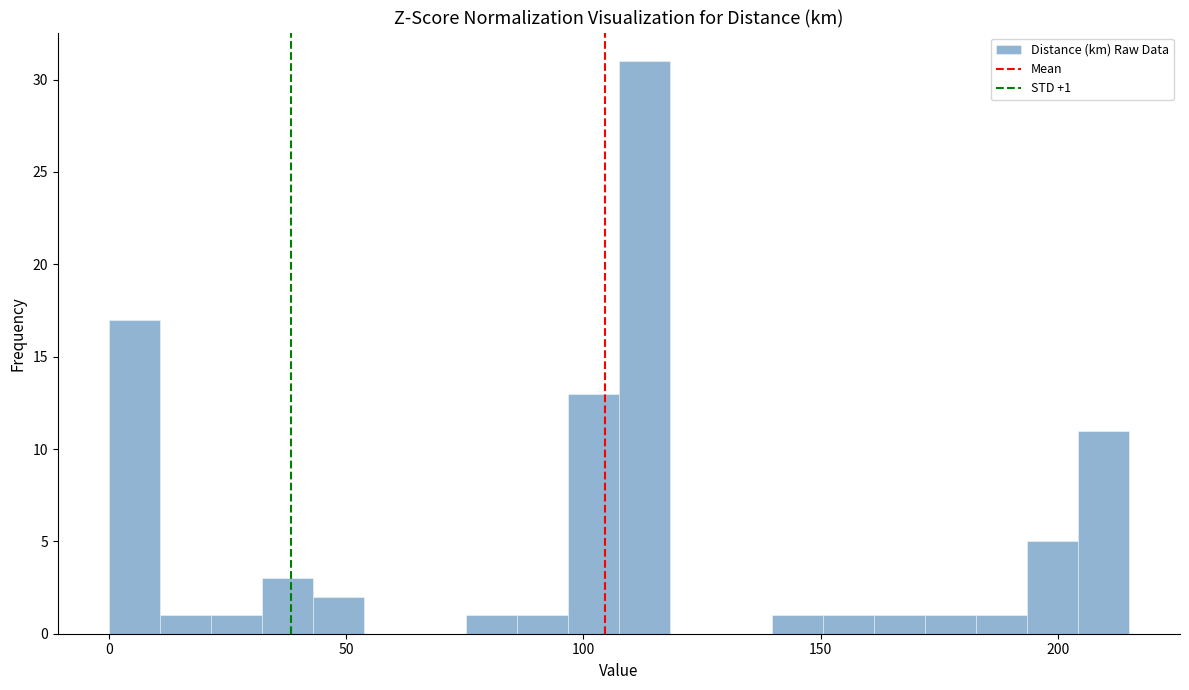

Read against the x-axis, roughly where is the centre of the tallest bar?

115